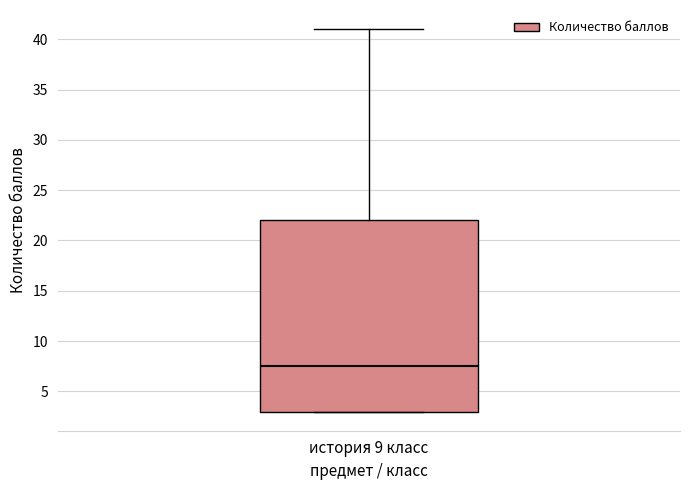

Where is the lower edge of the box for история 9 класс on the y-axis? The values are not printed on the chart, so give them approximately, as read against the axis.

3.0